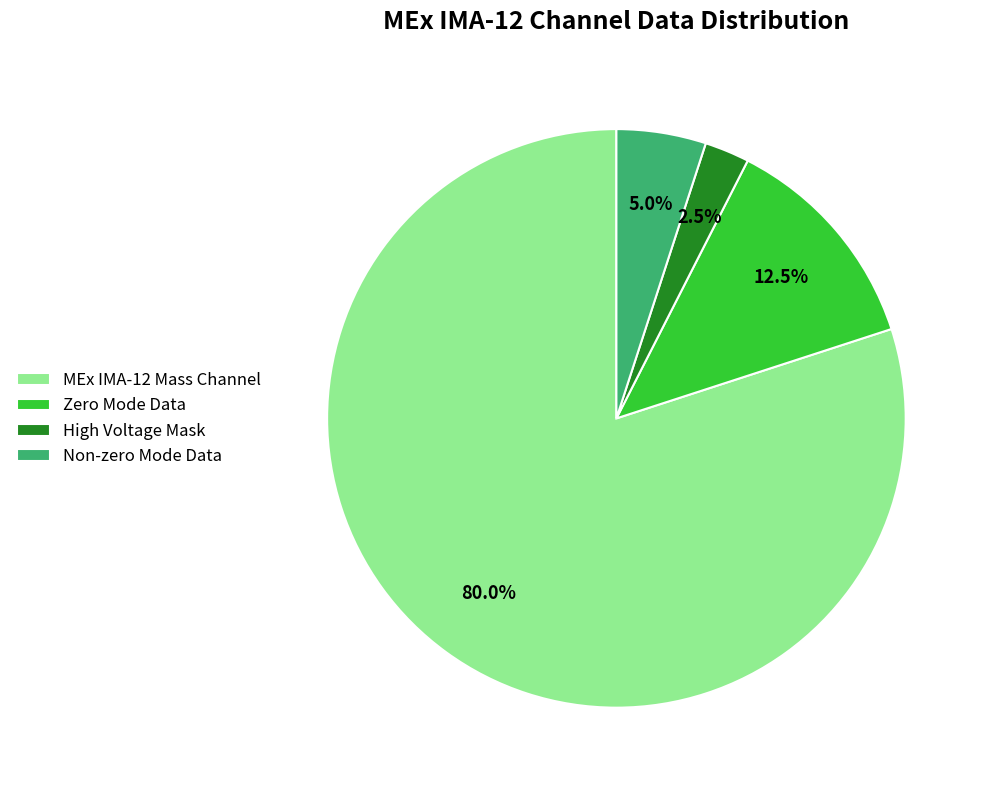

Count the number of slices in the pie.

4